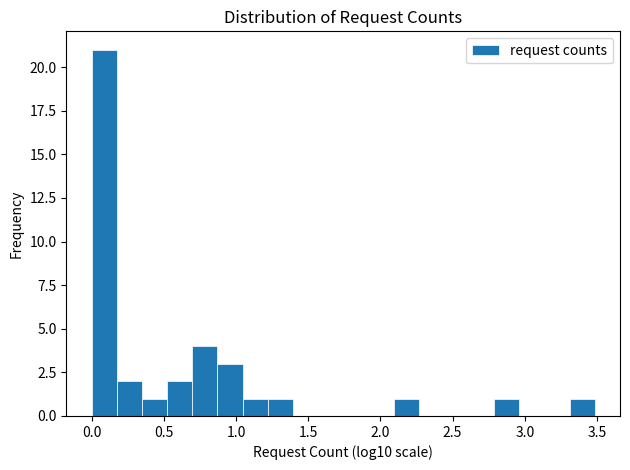

Read against the x-axis, roughly where is the centre of the tallest bar?

0.10